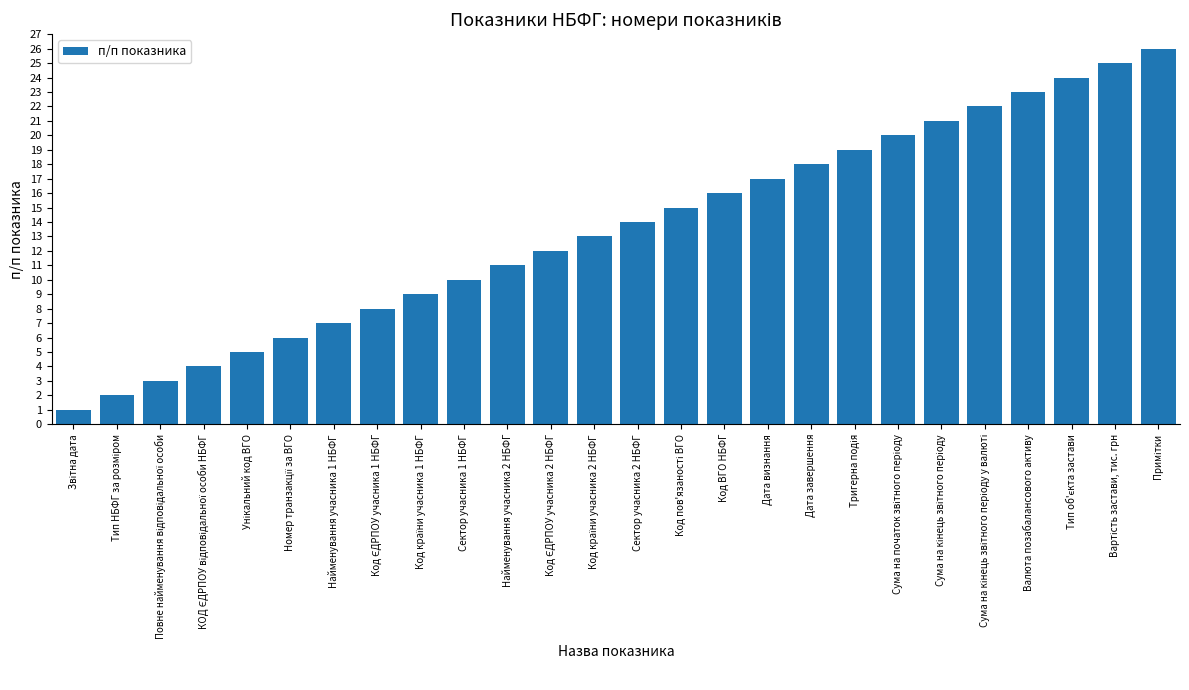

What is the average value?

14